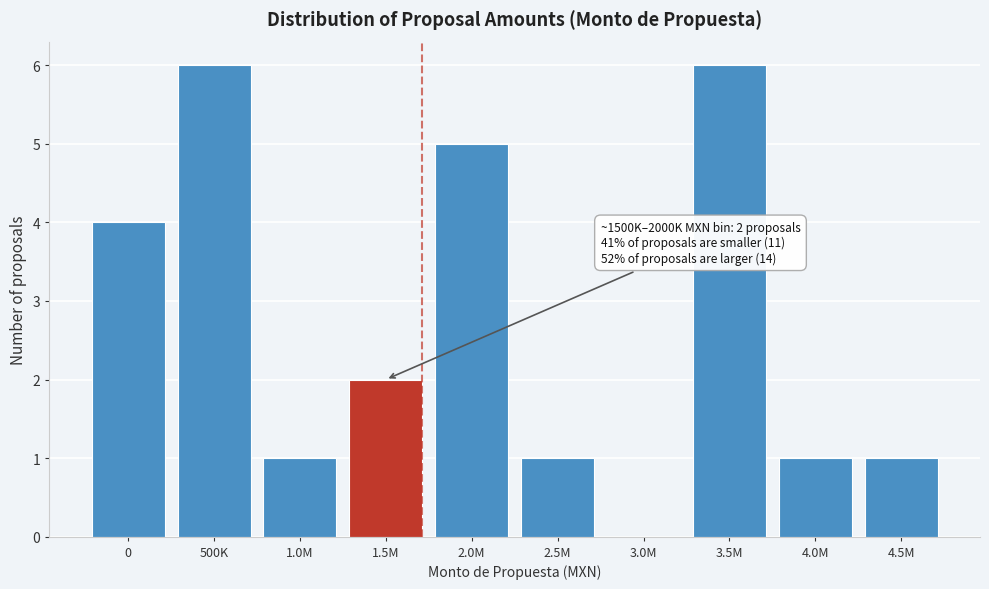

Reading left to right, transcribe all the data shown in this chart.

0=4	500K=6	1.0M=1	1.5M=2	2.0M=5	2.5M=1	3.0M=0	3.5M=6	4.0M=1	4.5M=1